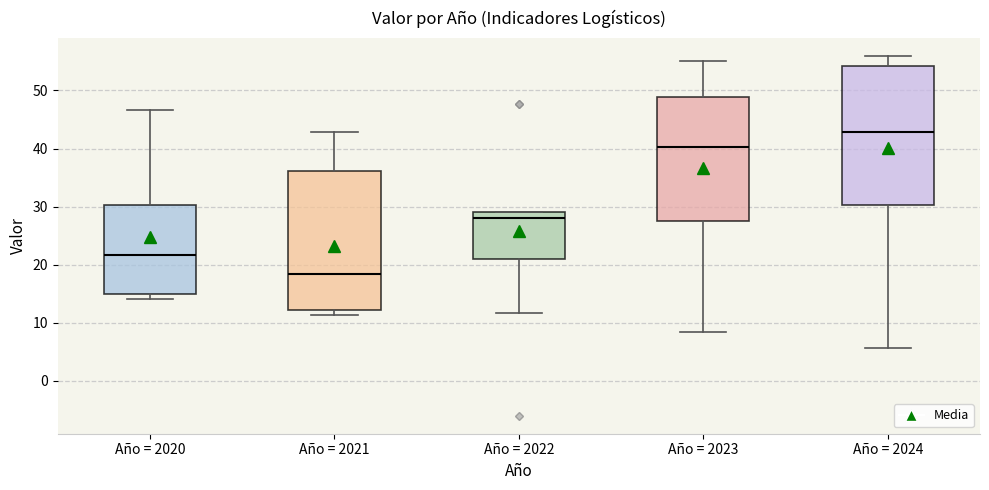

Reading left to right, transcribe this box plot: for each box, give where its median line is, the range the box spans, and where its two whiskers end, as read against the y-axis. The values are not printed on the chart, so give them approximately, as read against the axis.

Año = 2020: median 22, box 15 to 30, whiskers 14 to 47
Año = 2021: median 18, box 12 to 36, whiskers 11 to 43
Año = 2022: median 28, box 21 to 29, whiskers 12 to 29
Año = 2023: median 40, box 27 to 49, whiskers 8 to 55
Año = 2024: median 43, box 30 to 54, whiskers 6 to 56